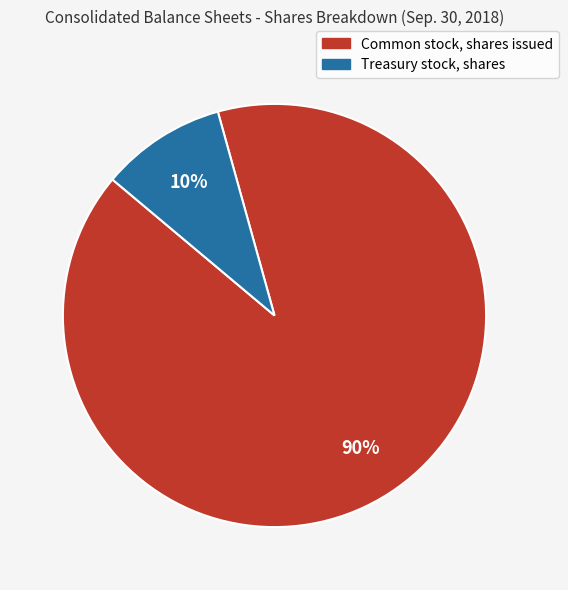

To the nearest percent, what portion does Treasury stock, shares represent?

10%